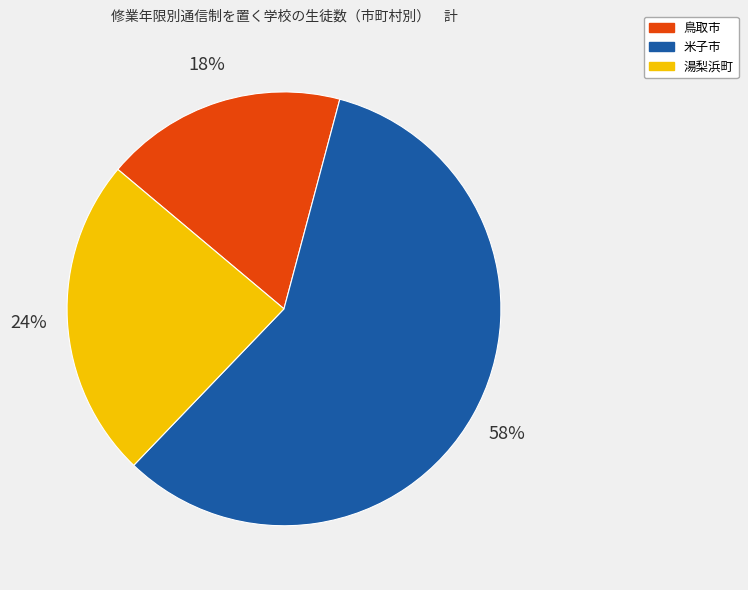

What percentage is the 米子市 slice, to the nearest percent?

58%